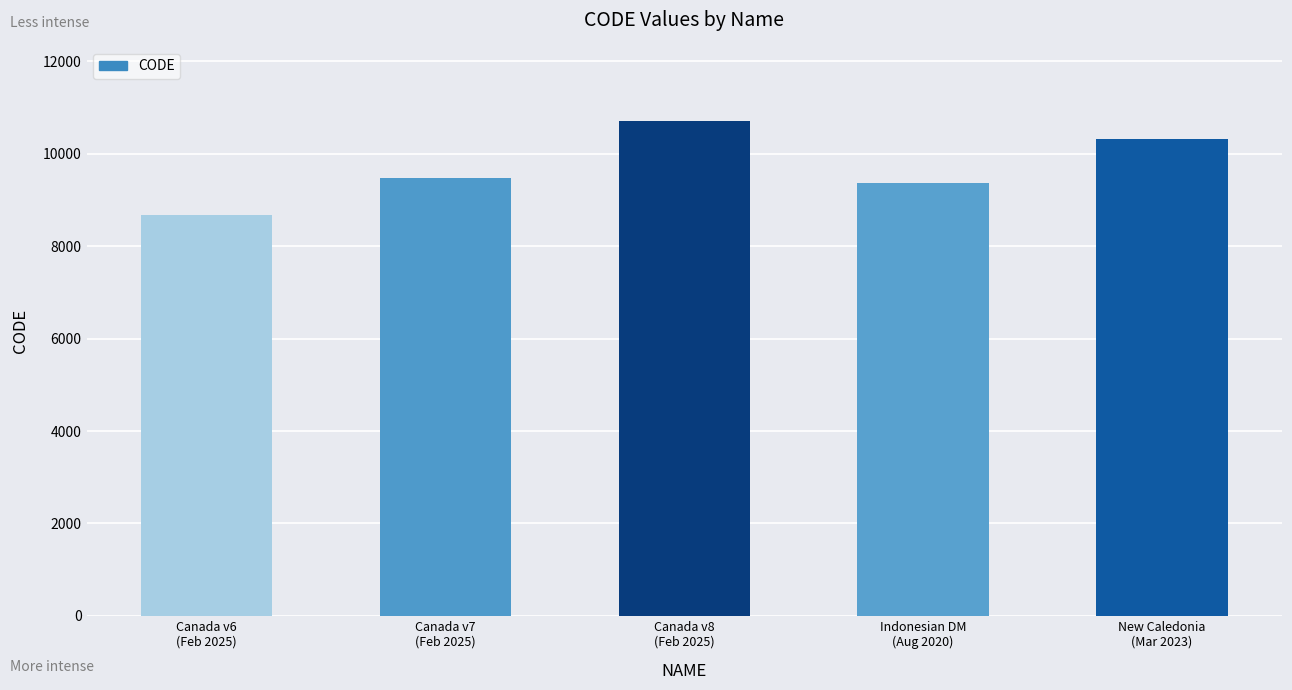

Reading left to right, extract all data points from this chart.

Canada v6
(Feb 2025)=8676	Canada v7
(Feb 2025)=9483	Canada v8
(Feb 2025)=10707	Indonesian DM
(Aug 2020)=9375	New Caledonia
(Mar 2023)=10323